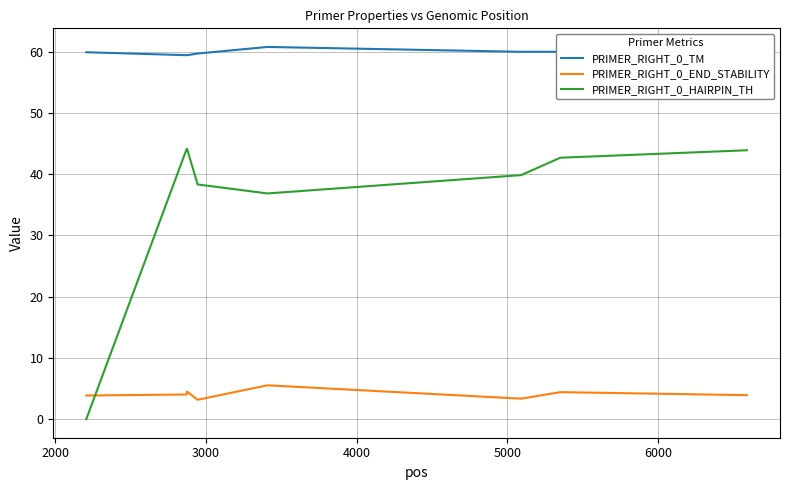

Does the chart display data point markers on the line(s)?

No